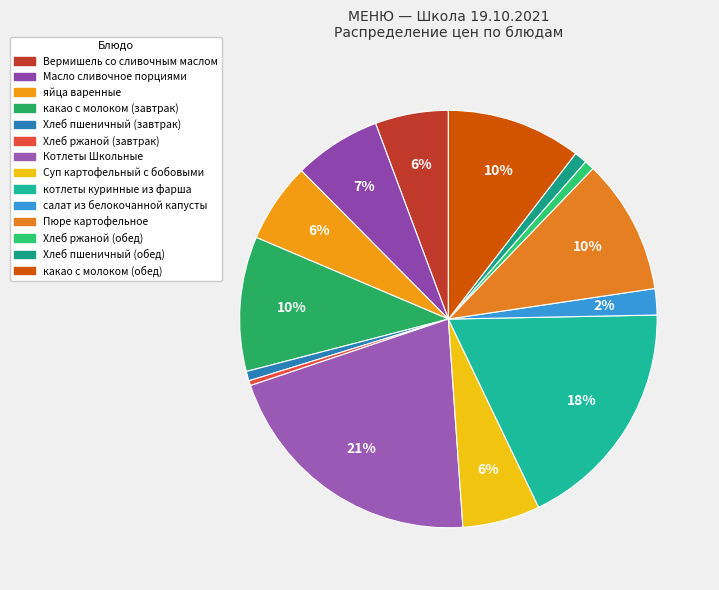

What is the largest slice in the pie chart?

Котлеты Школьные